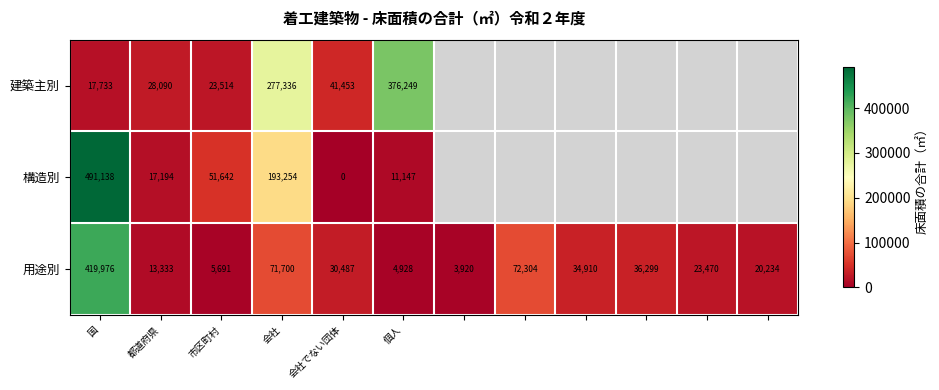

Which category has the highest value in the 用途別 series?

国